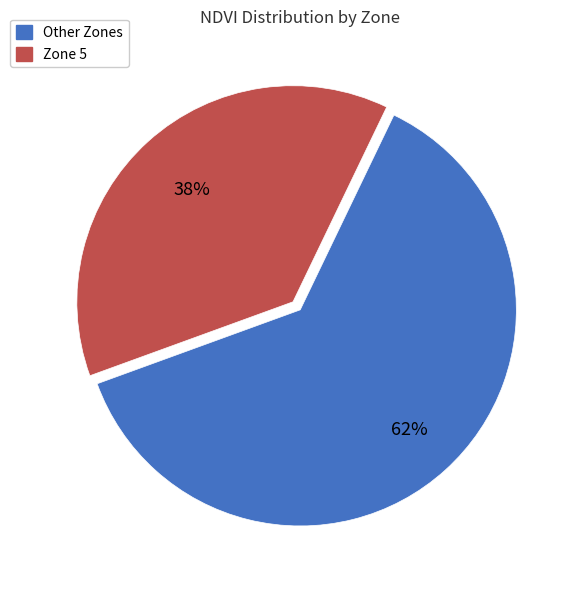

Count the number of slices in the pie.

2